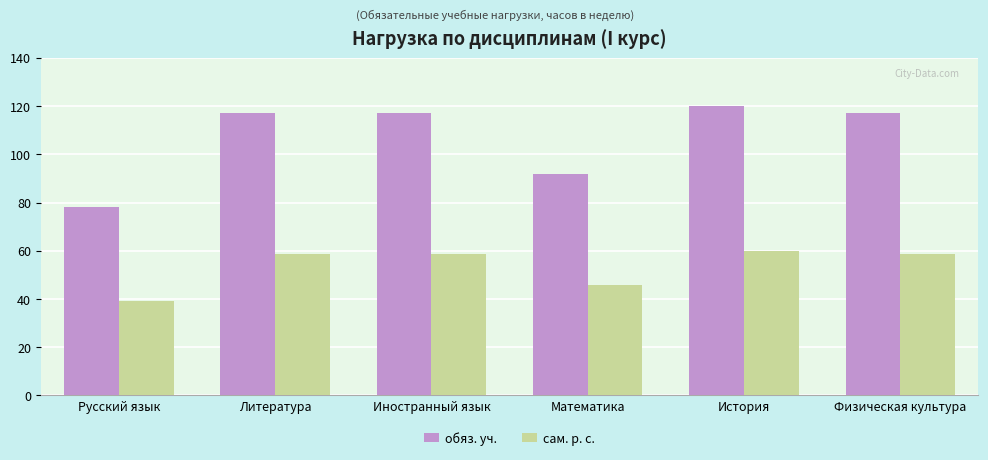

What is the sum of all обяз. уч. values?

641.0